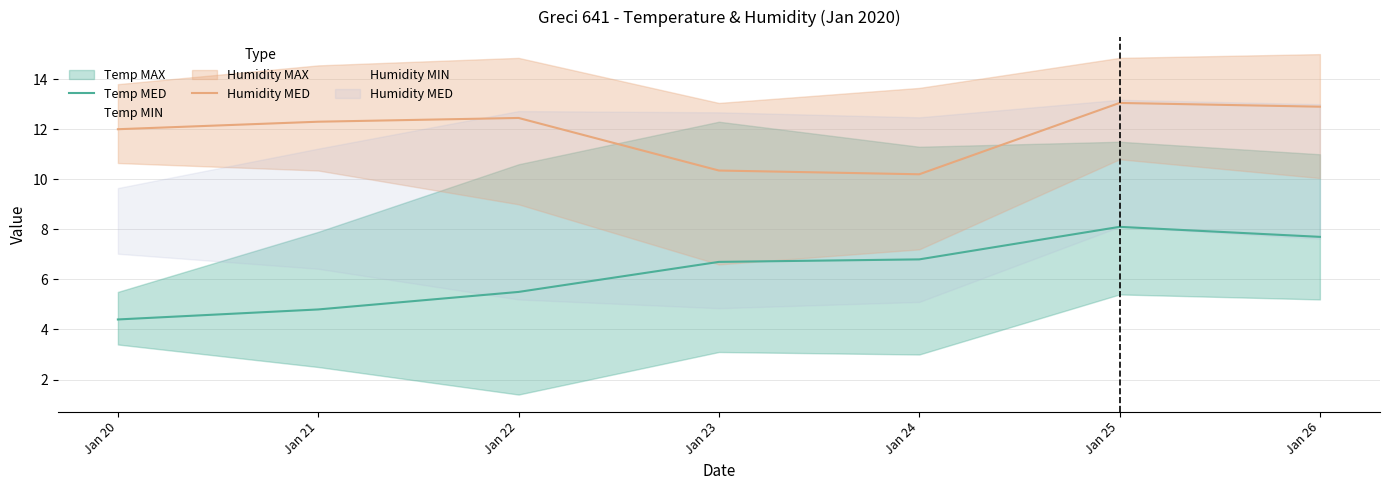

How many interior local peaks does the Humidity MED series have?

2